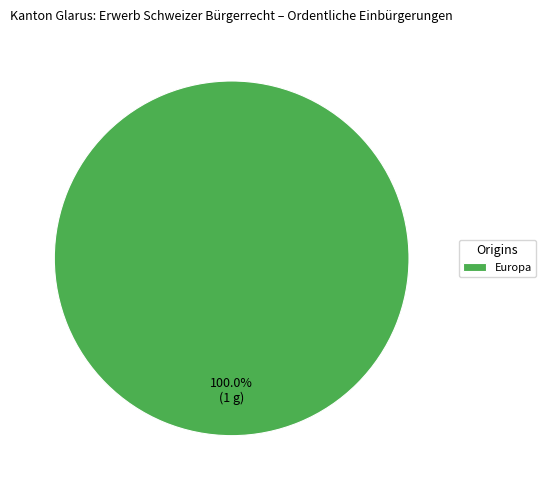

Is there a majority slice in this chart?

Yes